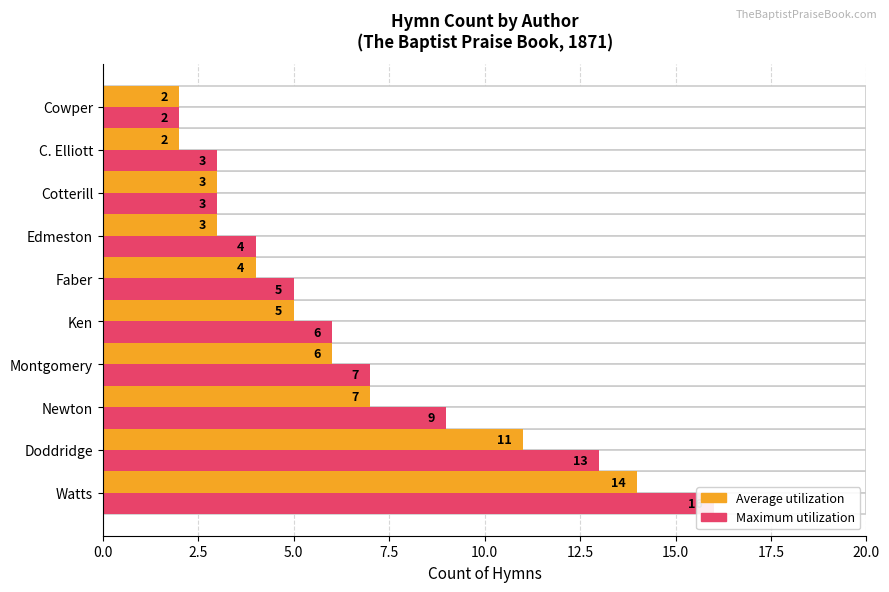

How many categories are shown in the chart?

10